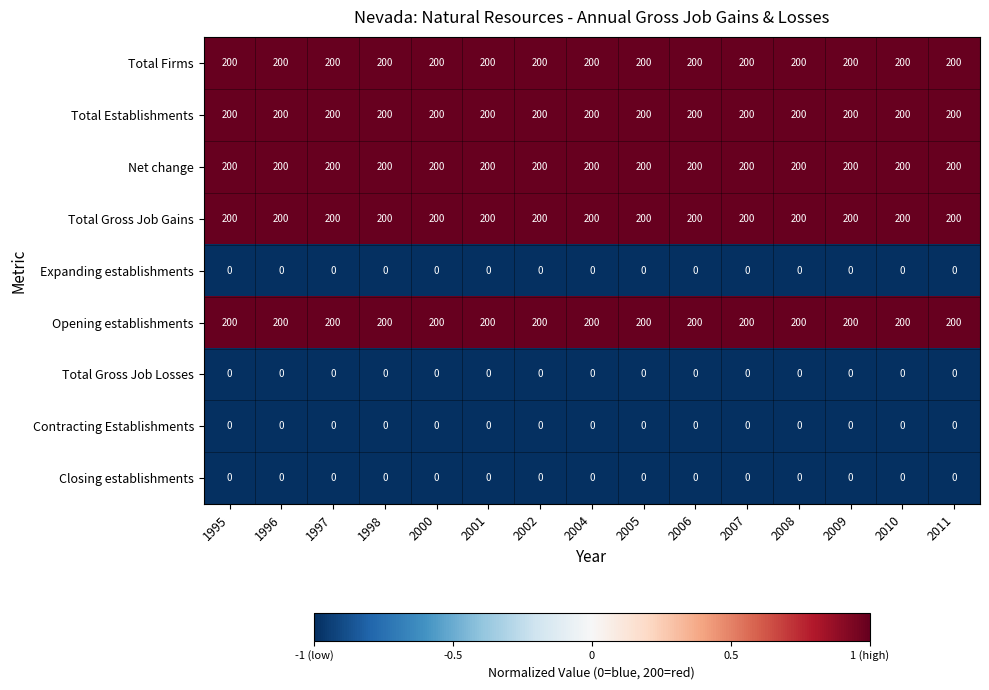

At how many categories does at least one series exceed 0?

15